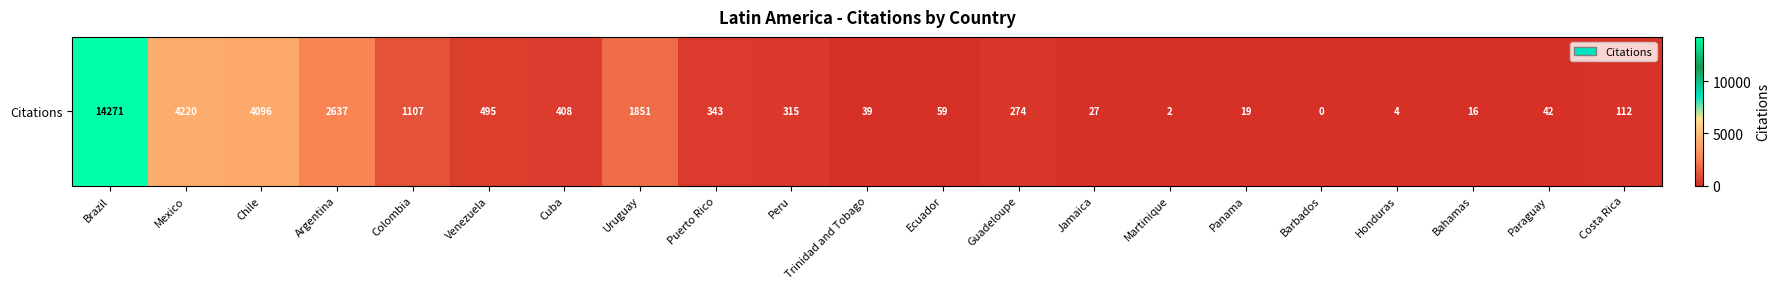

List the labels in order of value, largest first.

Brazil, Mexico, Chile, Argentina, Uruguay, Colombia, Venezuela, Cuba, Puerto Rico, Peru, Guadeloupe, Costa Rica, Ecuador, Paraguay, Trinidad and Tobago, Jamaica, Panama, Bahamas, Honduras, Martinique, Barbados